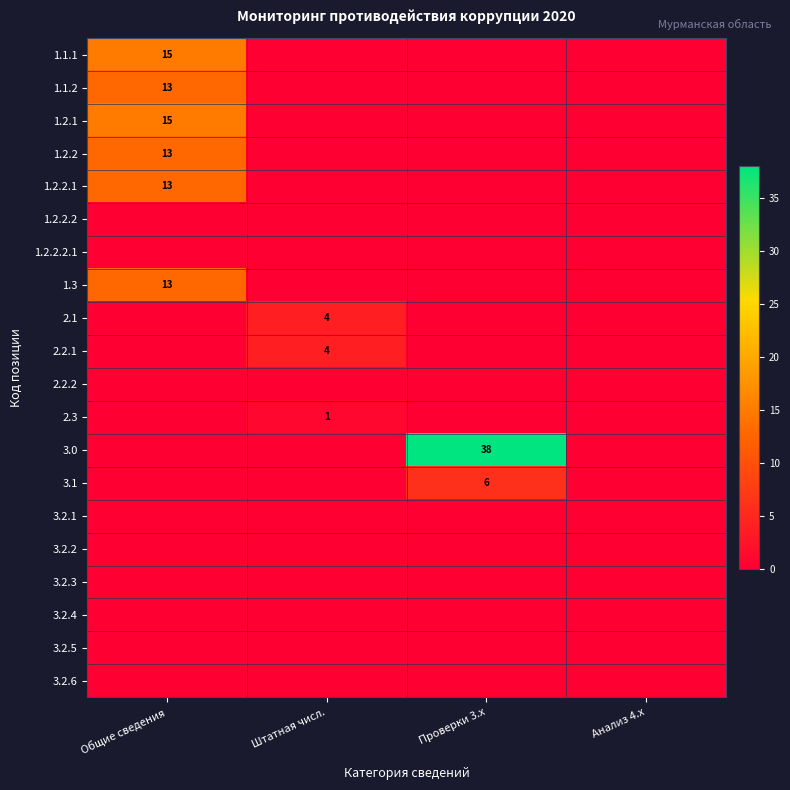

At which category does the chart reach its minimum across all series?

Штатная числ.